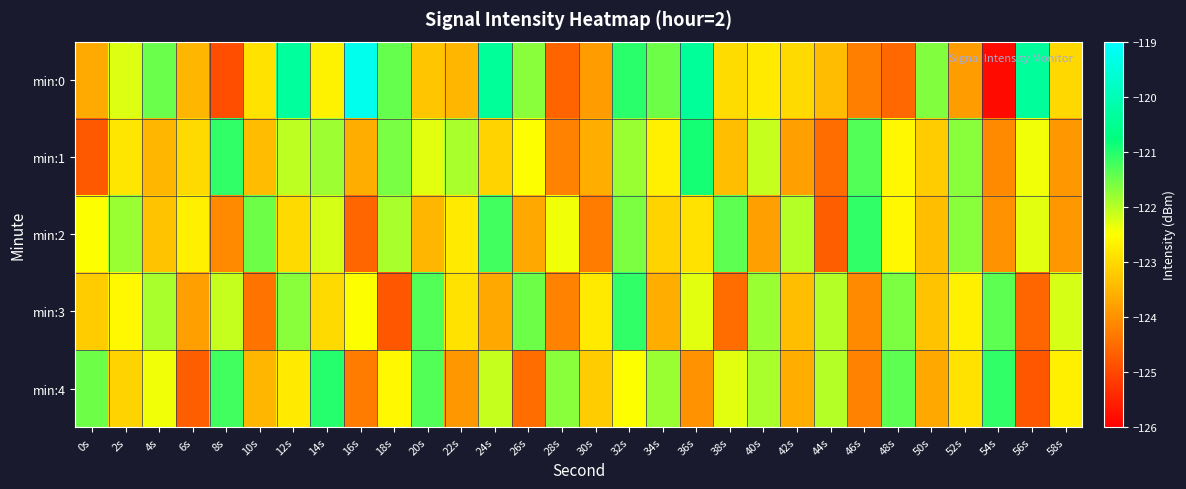

Reading left to right, what are all the values shown in this chart?

min:0: 0s=-123.7	2s=-122.3	4s=-121.5	6s=-123.5	8s=-124.9	10s=-122.9	12s=-120.3	14s=-122.7	16s=-119.3	18s=-121.4	20s=-123.3	22s=-123.5	24s=-120.4	26s=-121.7	28s=-124.6	30s=-123.8	32s=-121.0	34s=-121.5	36s=-120.4	38s=-123.0	40s=-122.8	42s=-123.0	44s=-123.4	46s=-124.2	48s=-124.6	50s=-121.6	52s=-123.8	54s=-125.9	56s=-120.4	58s=-123.0
min:1: 0s=-124.8	2s=-122.9	4s=-123.5	6s=-123.0	8s=-121.1	10s=-123.4	12s=-122.0	14s=-121.8	16s=-123.6	18s=-121.6	20s=-122.3	22s=-121.9	24s=-123.1	26s=-122.5	28s=-124.2	30s=-123.6	32s=-121.8	34s=-122.7	36s=-120.9	38s=-123.4	40s=-122.1	42s=-123.8	44s=-124.5	46s=-121.3	48s=-122.6	50s=-123.2	52s=-121.7	54s=-124.1	56s=-122.4	58s=-123.9
min:2: 0s=-122.5	2s=-121.8	4s=-123.3	6s=-122.7	8s=-124.1	10s=-121.5	12s=-123.0	14s=-122.2	16s=-124.6	18s=-121.9	20s=-123.5	22s=-122.8	24s=-121.2	26s=-123.7	28s=-122.4	30s=-124.3	32s=-121.6	34s=-123.1	36s=-122.9	38s=-121.4	40s=-123.8	42s=-122.0	44s=-124.7	46s=-121.1	48s=-122.6	50s=-123.4	52s=-121.7	54s=-124.0	56s=-122.3	58s=-123.9
min:3: 0s=-123.2	2s=-122.6	4s=-121.9	6s=-123.8	8s=-122.1	10s=-124.4	12s=-121.7	14s=-123.0	16s=-122.5	18s=-124.8	20s=-121.3	22s=-122.9	24s=-123.7	26s=-121.5	28s=-124.2	30s=-122.8	32s=-121.1	34s=-123.6	36s=-122.3	38s=-124.5	40s=-121.8	42s=-123.4	44s=-122.0	46s=-124.1	48s=-121.6	50s=-123.3	52s=-122.7	54s=-121.4	56s=-124.6	58s=-122.2
min:4: 0s=-121.5	2s=-123.1	4s=-122.4	6s=-124.7	8s=-121.2	10s=-123.5	12s=-122.8	14s=-121.0	16s=-124.3	18s=-122.6	20s=-121.3	22s=-123.9	24s=-122.1	26s=-124.5	28s=-121.7	30s=-123.2	32s=-122.5	34s=-121.8	36s=-124.0	38s=-122.3	40s=-121.9	42s=-123.6	44s=-122.0	46s=-124.2	48s=-121.4	50s=-123.7	52s=-122.9	54s=-121.1	56s=-124.8	58s=-122.7